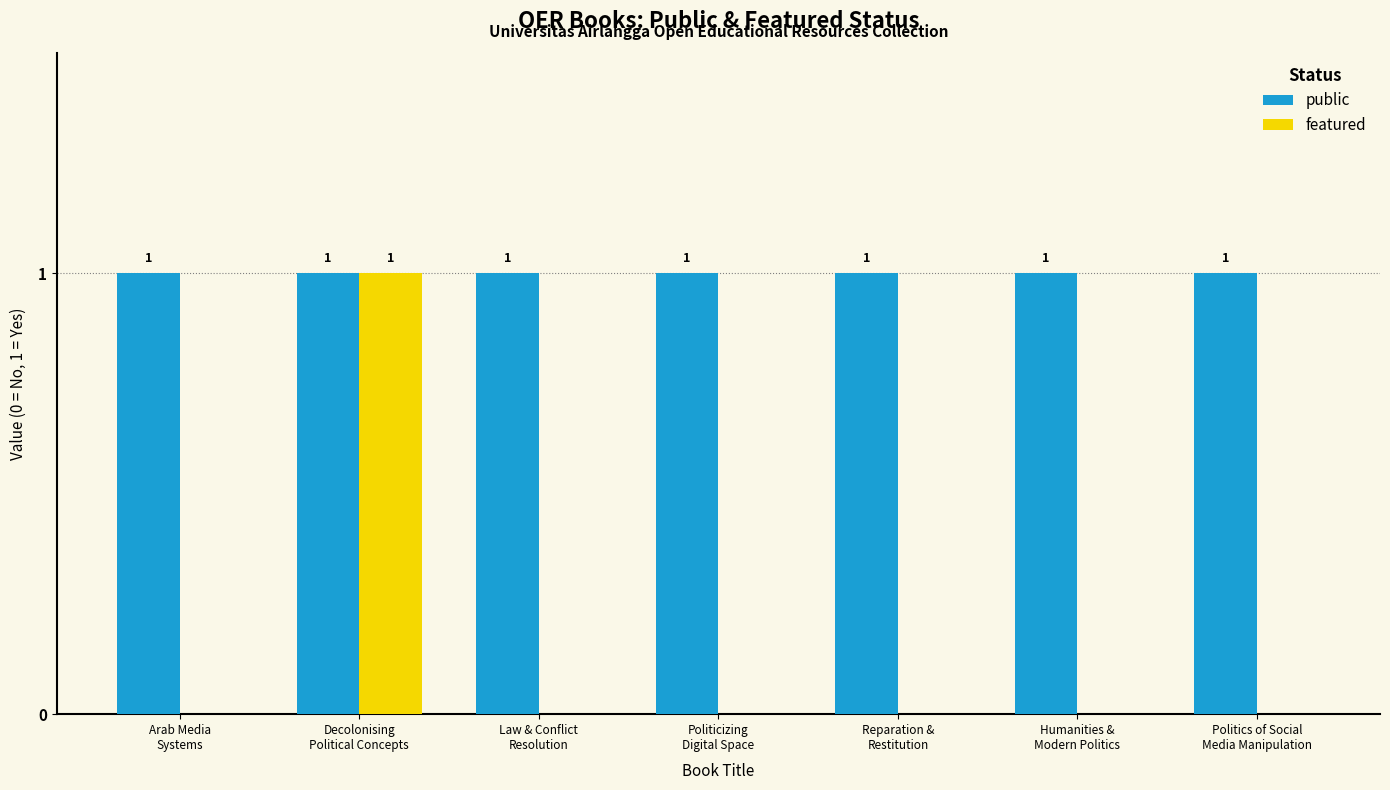

How many featured values are between 0 and 1?

7